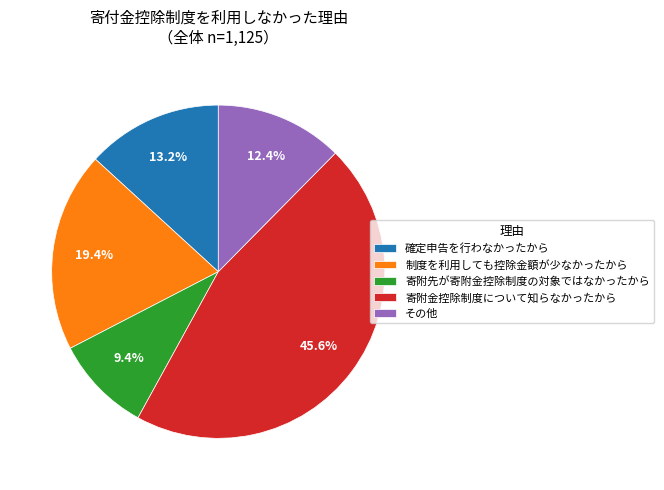

True or false: 確定申告を行わなかったから accounts for 28% of the total.

False